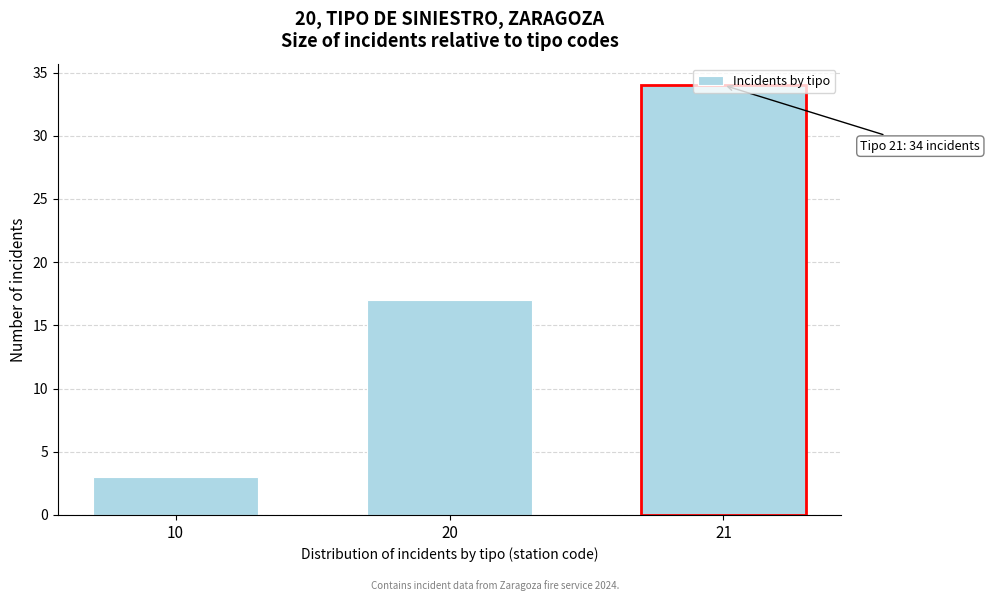

What is the sum of all values?

54